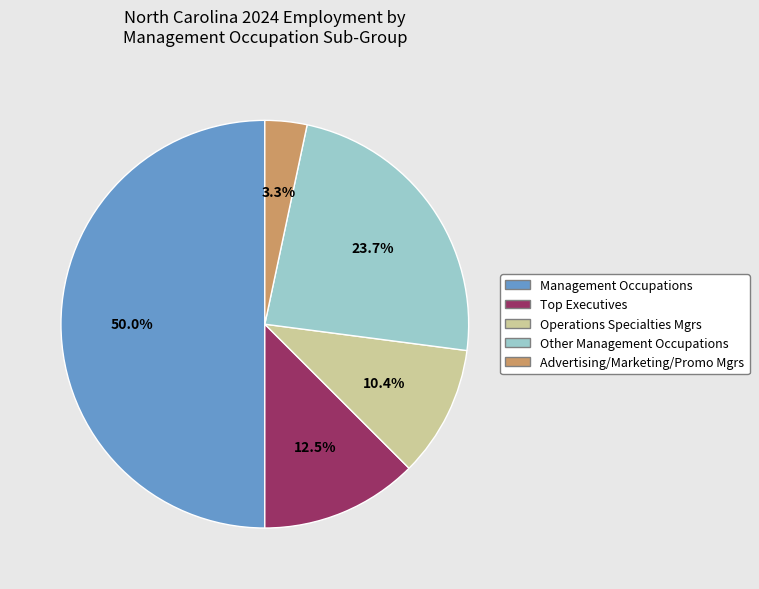

What percentage is NOT represented by Advertising/Marketing/Promo Mgrs?

96.7%